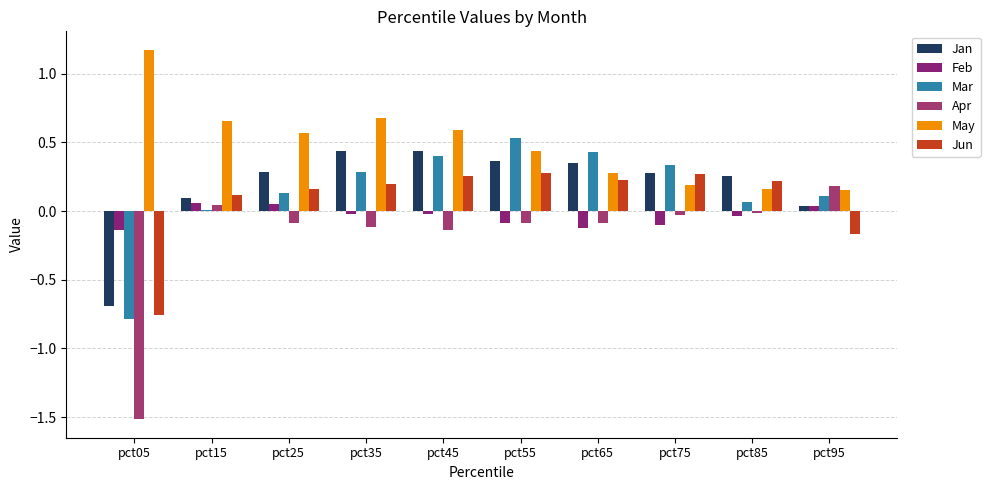

What is the difference between the maximum and minimum values in the Mar series?

1.3